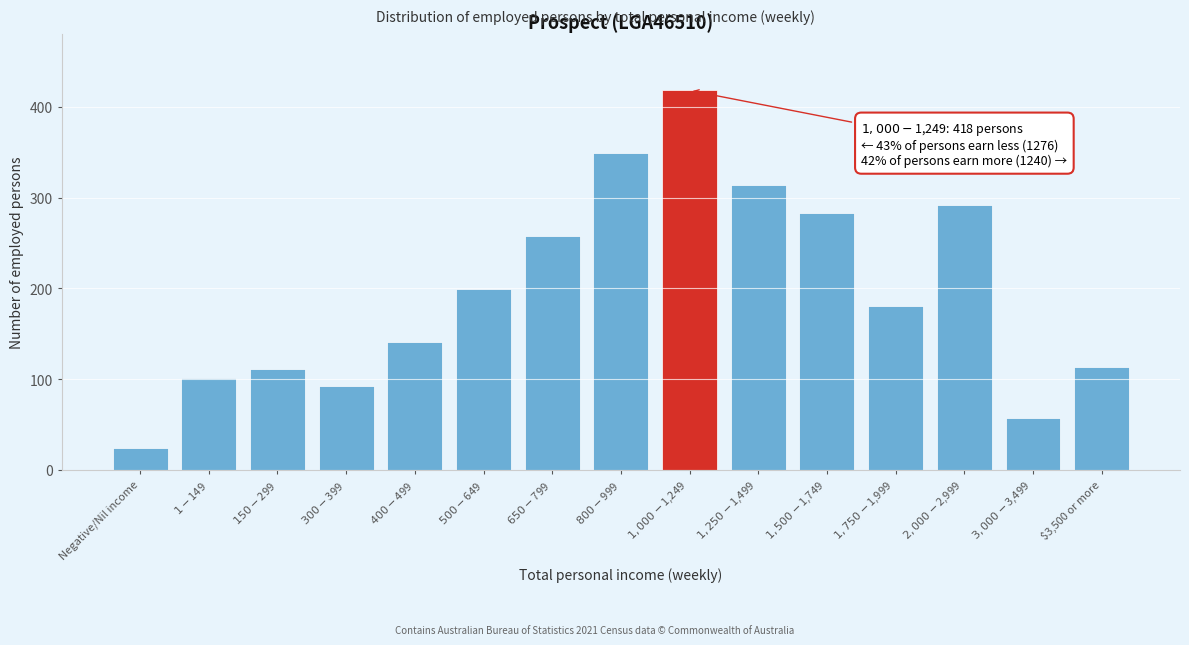

Reading left to right, what are all the values shown in this chart?

24	101	111	93	141	199	258	349	418	314	283	181	292	57	113